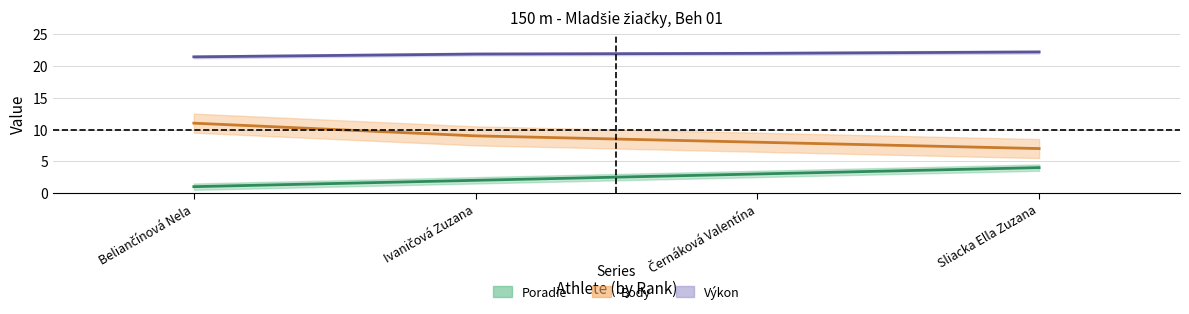

The Poradie series shows 0.7 at Černáková Valentína. True or false?

False